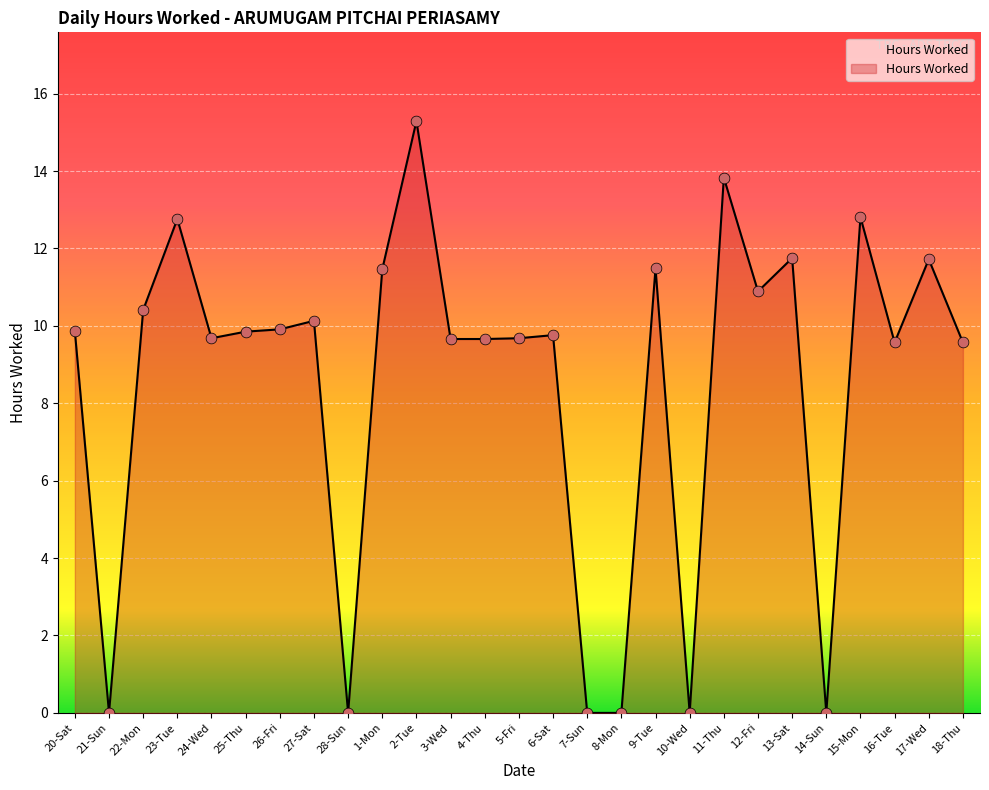

What is the ratio of the value at 4-Thu to the value at 22-Mon?

0.9